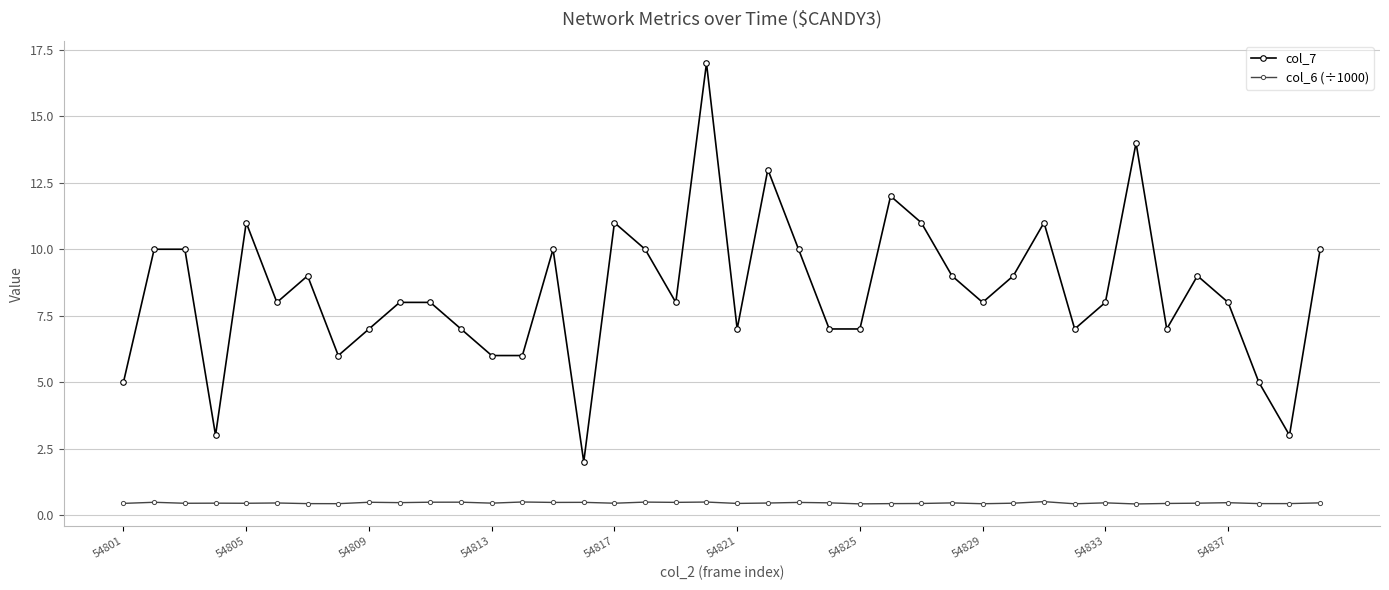

Which series has the widest spread of values?

col_7